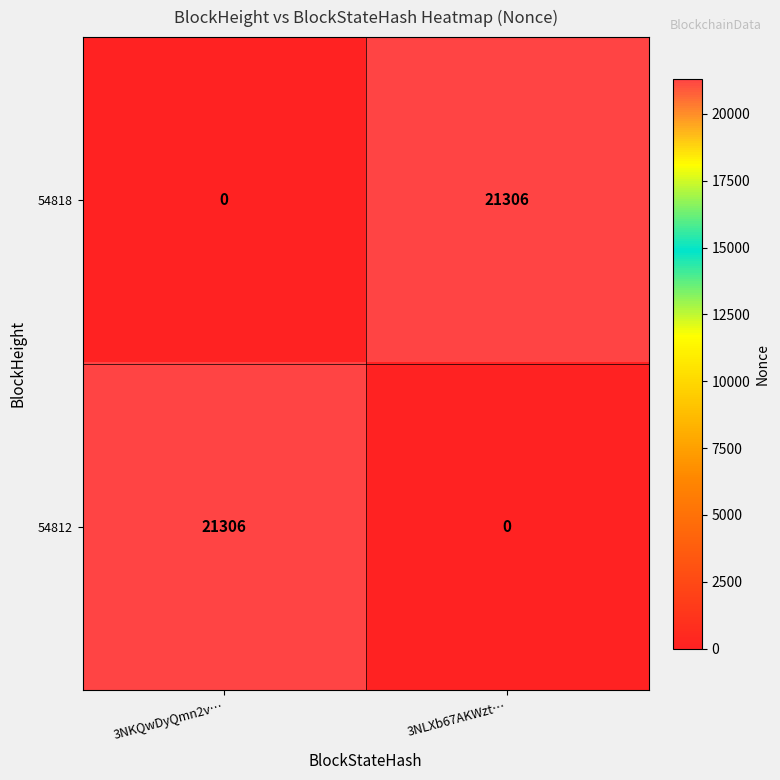

What is the sum of the 54818 values at 3NLXb67AKWzt… and 3NKQwDyQmn2v…?

21306